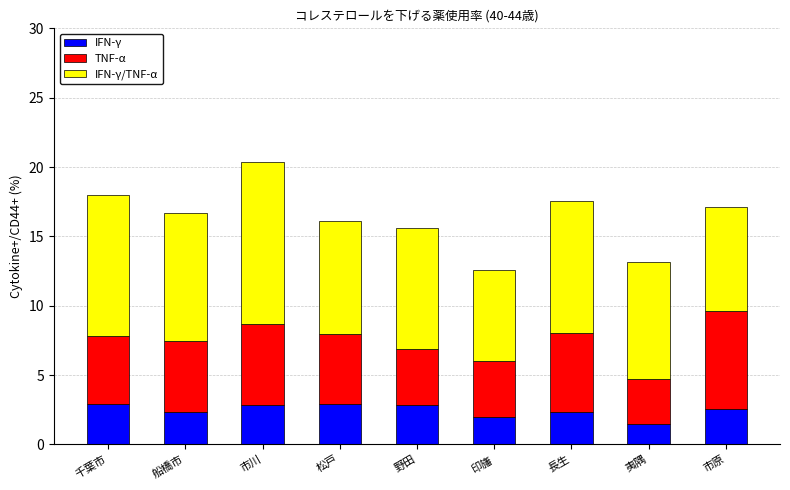

What is the sum of the IFN-γ values at 印旛 and 野田?

4.8